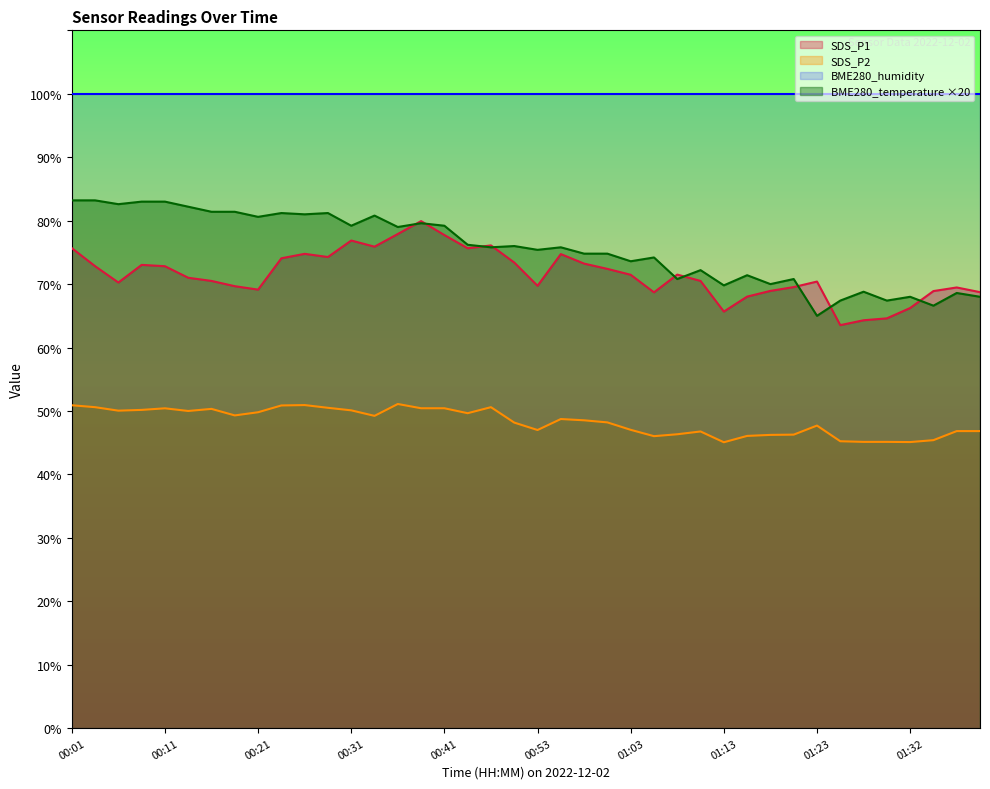

What is the value of the SDS_P1 point at the 15th from the left?

77.9